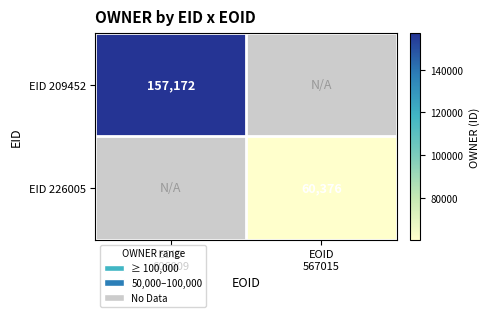

The value of EID 226005 at EOID 606009 is 29426. True or false?

False